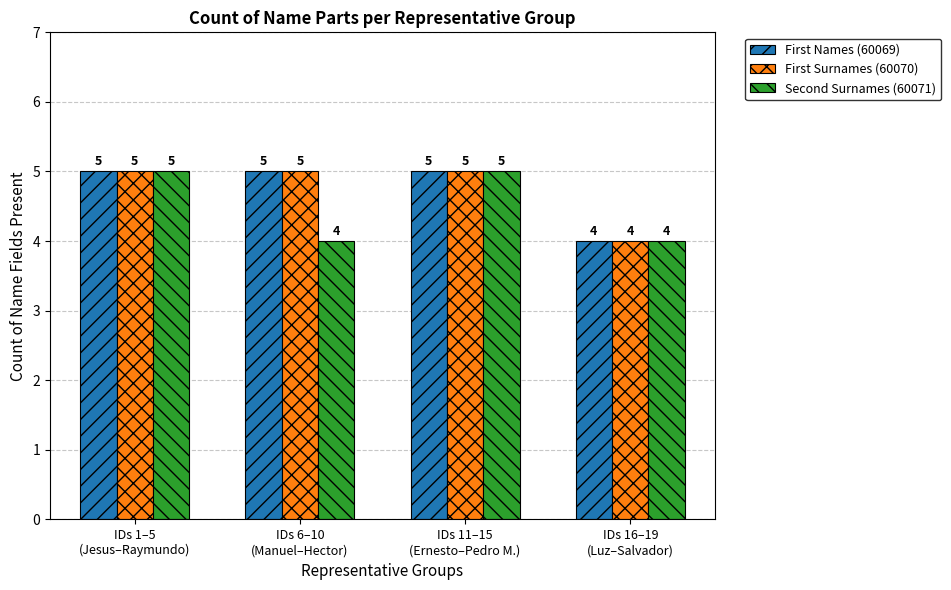

What is the lowest value of the Second Surnames (60071) series?

4